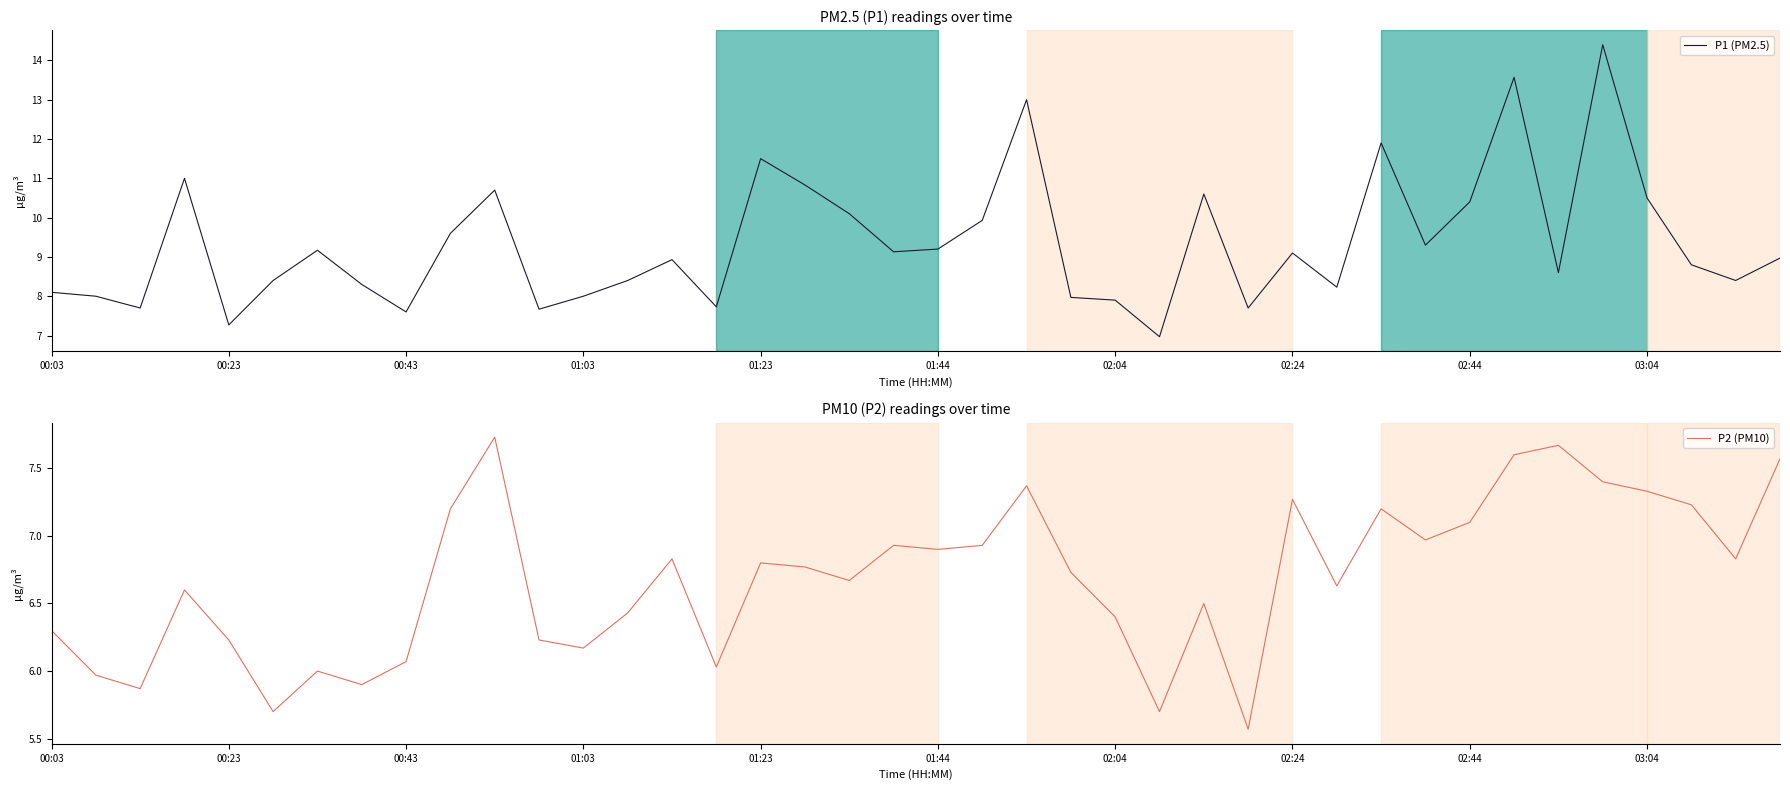

How many interior local valleys does the P2 (PM10) series have?

12